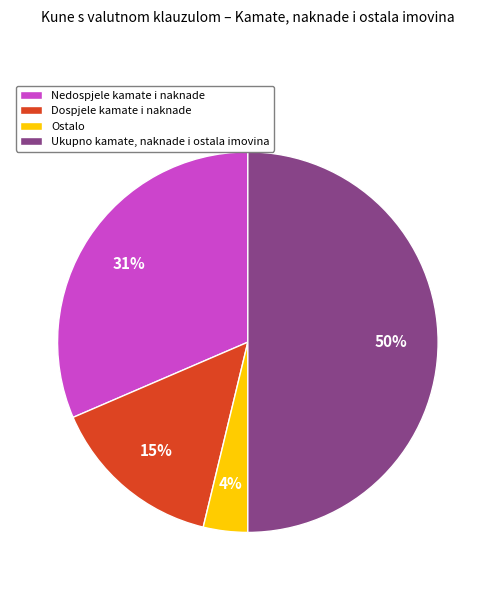

Which slice is the largest?

Ukupno kamate, naknade i ostala imovina